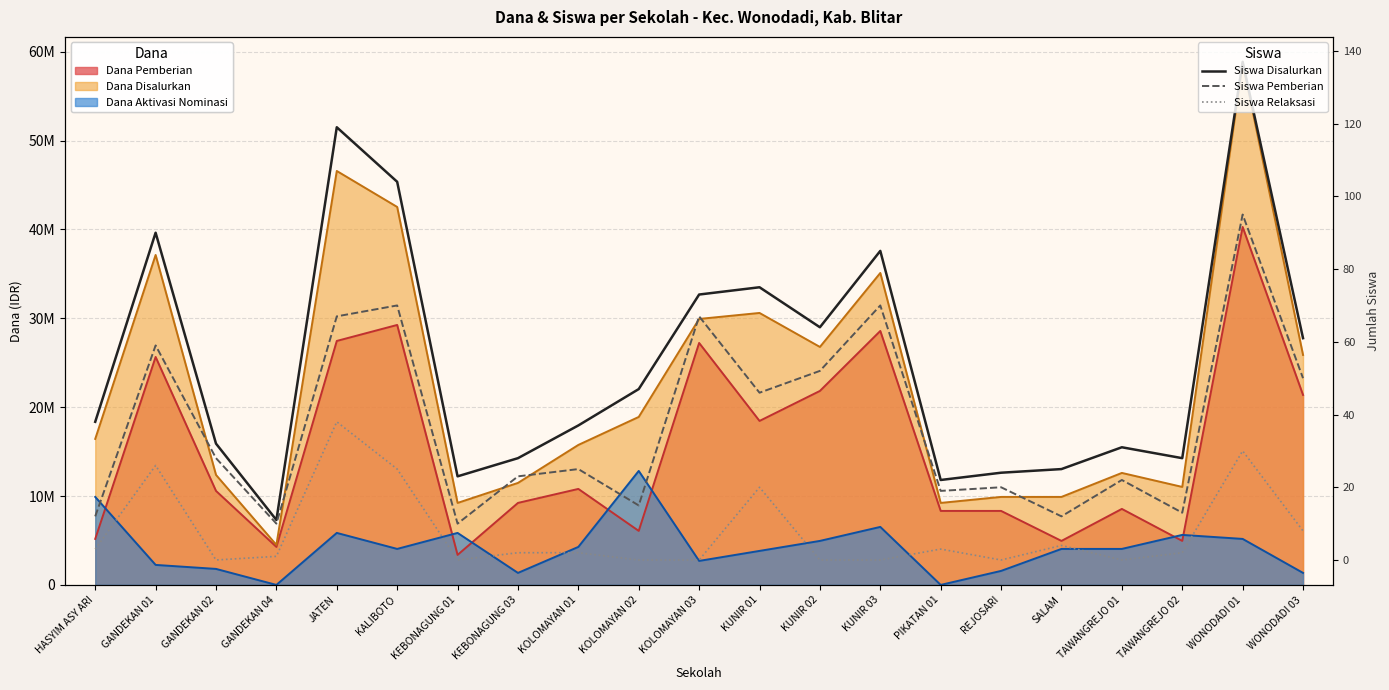

Reading right to left, extract all data points from this chart.

Siswa Disalurkan: WONODADI 03=61	WONODADI 01=137	TAWANGREJO 02=28	TAWANGREJO 01=31	SALAM=25	REJOSARI=24	PIKATAN 01=22	KUNIR 03=85	KUNIR 02=64	KUNIR 01=75	KOLOMAYAN 03=73	KOLOMAYAN 02=47	KOLOMAYAN 01=37	KEBONAGUNG 03=28	KEBONAGUNG 01=23	KALIBOTO=104	JATEN=119	GANDEKAN 04=11	GANDEKAN 02=32	GANDEKAN 01=90	HASYIM ASY ARI=38
Siswa Pemberian: WONODADI 03=50	WONODADI 01=95	TAWANGREJO 02=13	TAWANGREJO 01=22	SALAM=12	REJOSARI=20	PIKATAN 01=19	KUNIR 03=70	KUNIR 02=52	KUNIR 01=46	KOLOMAYAN 03=67	KOLOMAYAN 02=15	KOLOMAYAN 01=25	KEBONAGUNG 03=23	KEBONAGUNG 01=10	KALIBOTO=70	JATEN=67	GANDEKAN 04=10	GANDEKAN 02=28	GANDEKAN 01=59	HASYIM ASY ARI=12
Siswa Relaksasi: WONODADI 03=8	WONODADI 01=30	TAWANGREJO 02=2	TAWANGREJO 01=0	SALAM=4	REJOSARI=0	PIKATAN 01=3	KUNIR 03=0	KUNIR 02=0	KUNIR 01=20	KOLOMAYAN 03=0	KOLOMAYAN 02=0	KOLOMAYAN 01=2	KEBONAGUNG 03=2	KEBONAGUNG 01=0	KALIBOTO=25	JATEN=38	GANDEKAN 04=1	GANDEKAN 02=0	GANDEKAN 01=26	HASYIM ASY ARI=3